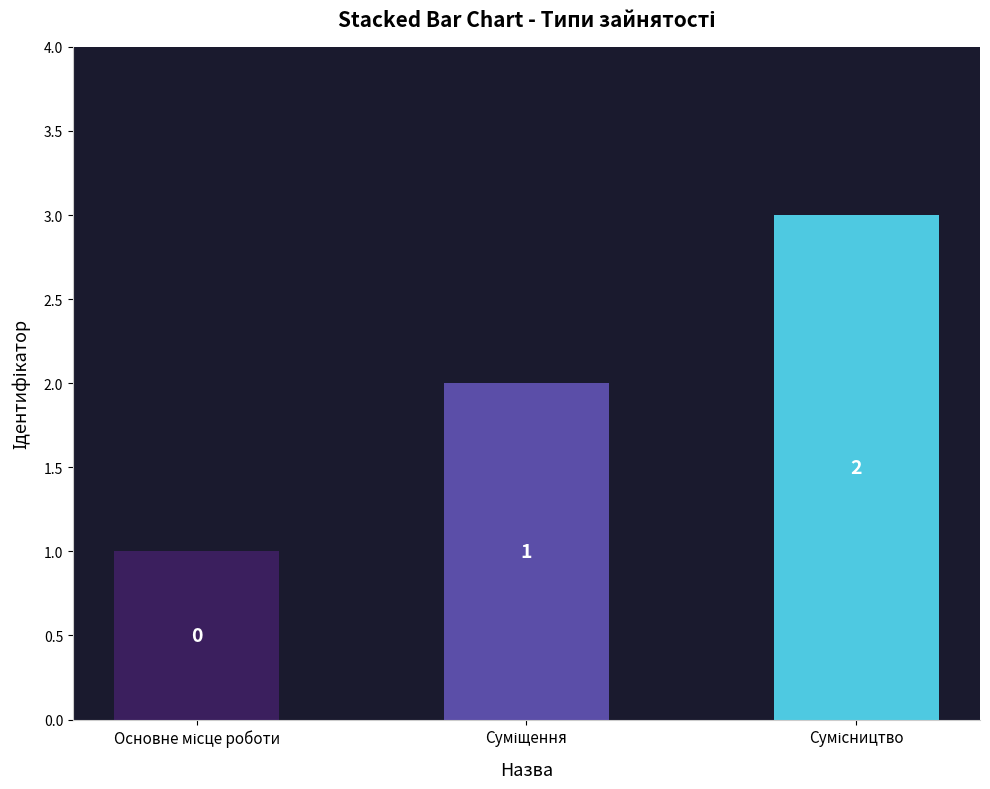

Are the bars grouped side by side (vs. stacked)?

No